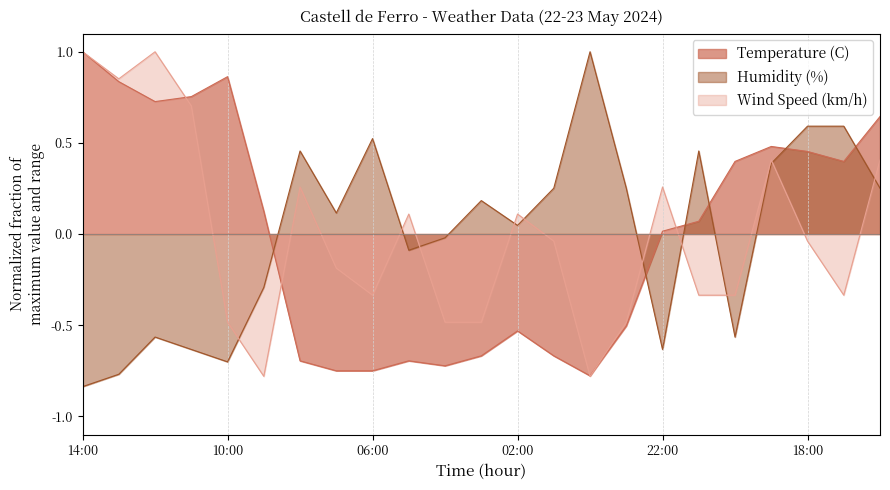

What is the label of the 15th point from the right?

06:00